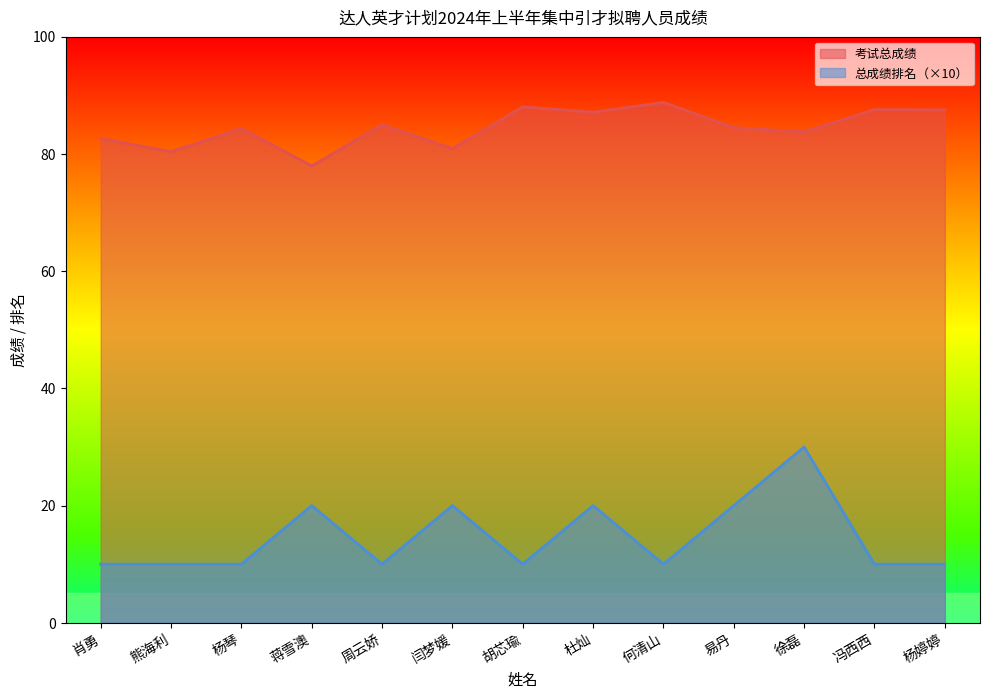

The 总成绩排名 series shows 3.5 at 冯西西. True or false?

False